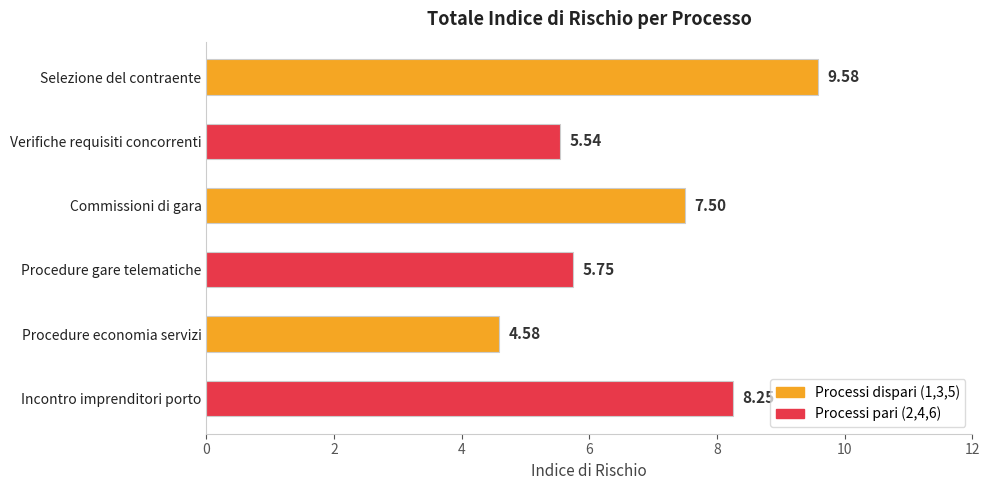

How many bars are there in total?

6